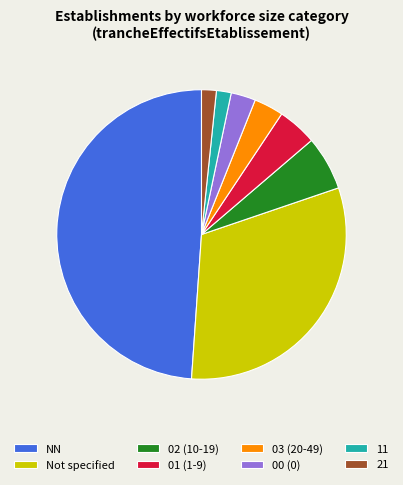

Is it true that 01 (1-9) is 4% of the pie?

True